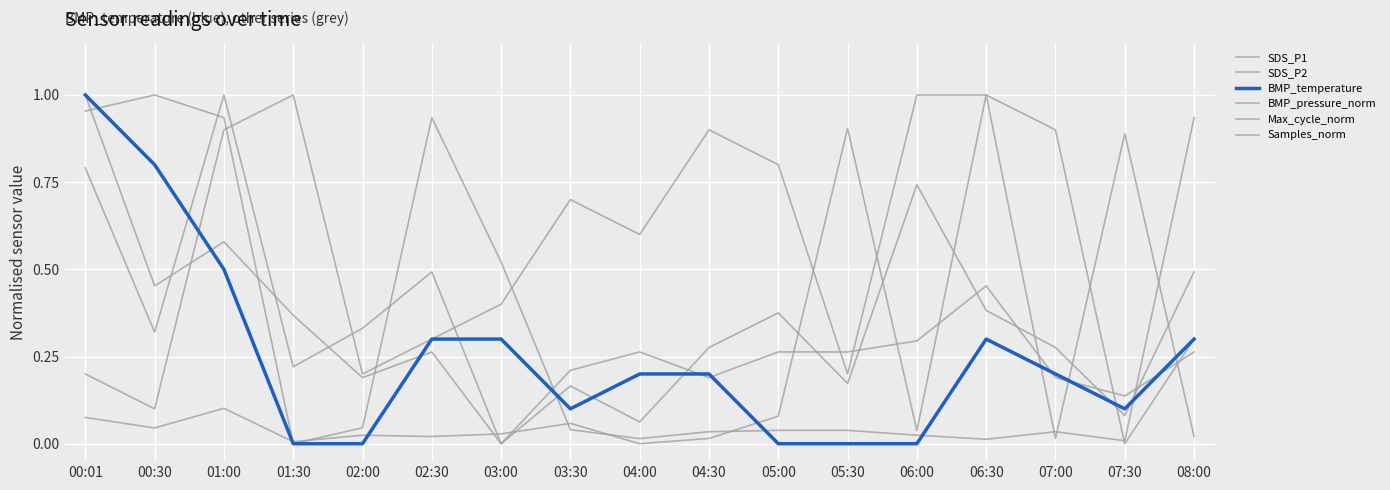

How many series are shown in this chart?

6